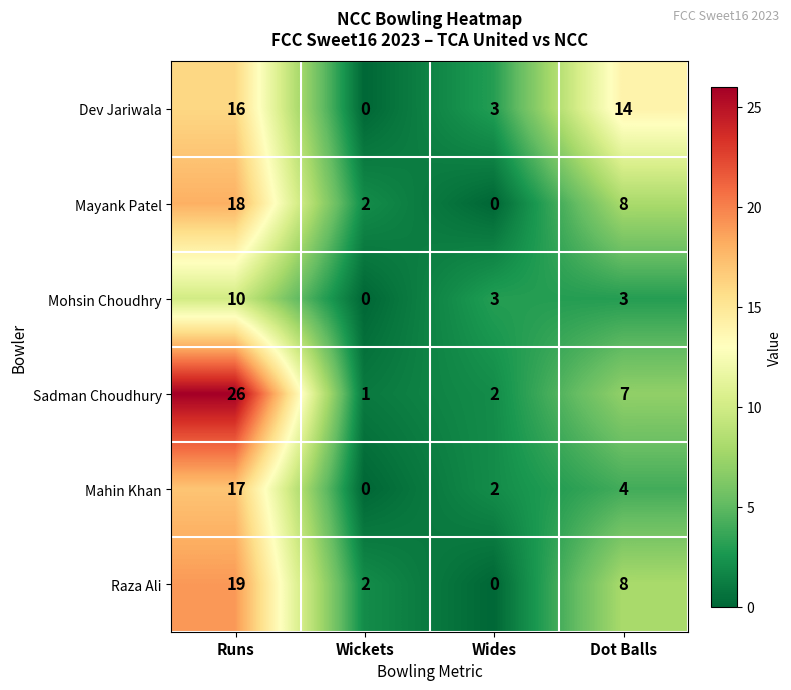

At which label is Mayank Patel closest to 9?

Dot Balls